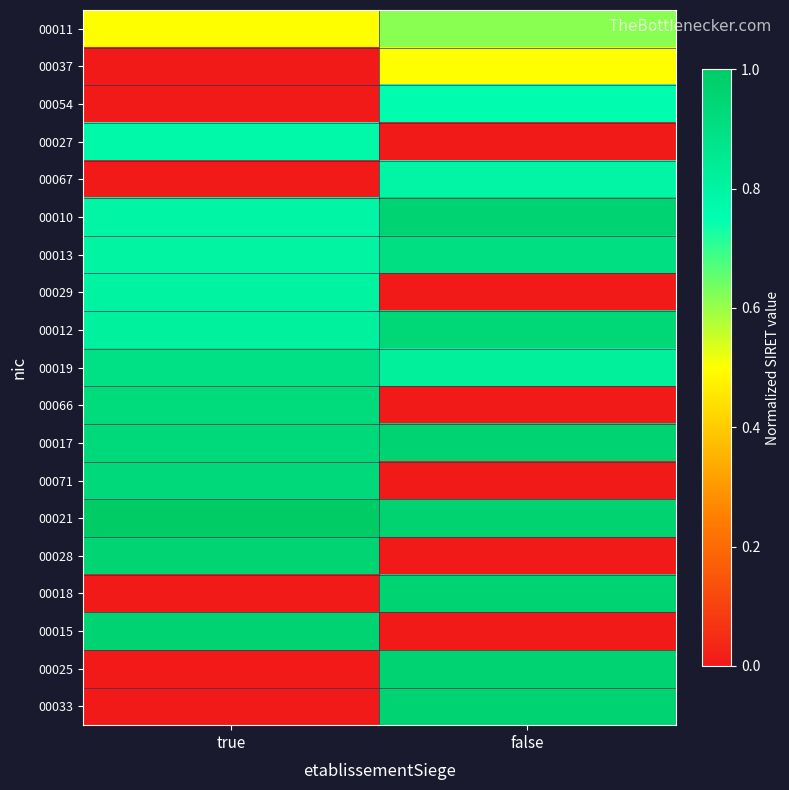

Reading right to left, what are all the values shown in this chart?

00011: false=0.6	true=0.5
00037: false=0.5	true=0.0
00054: false=0.8	true=0.0
00027: false=0.0	true=0.8
00067: false=0.8	true=0.0
00010: false=1.0	true=0.8
00013: false=0.9	true=0.8
00029: false=0.0	true=0.8
00012: false=0.9	true=0.8
00019: false=0.8	true=0.9
00066: false=0.0	true=0.9
00017: false=1.0	true=0.9
00071: false=0.0	true=0.9
00021: false=1.0	true=1.0
00028: false=0.0	true=1.0
00018: false=1.0	true=0.0
00015: false=0.0	true=1.0
00025: false=1.0	true=0.0
00033: false=1.0	true=0.0